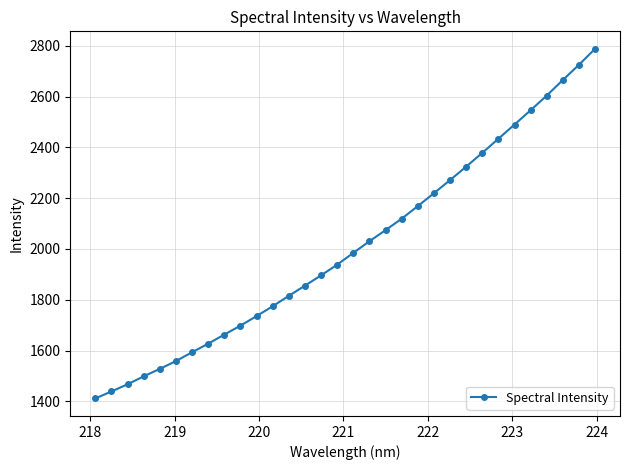

What is the value of the 2nd point from the left?

1439.4